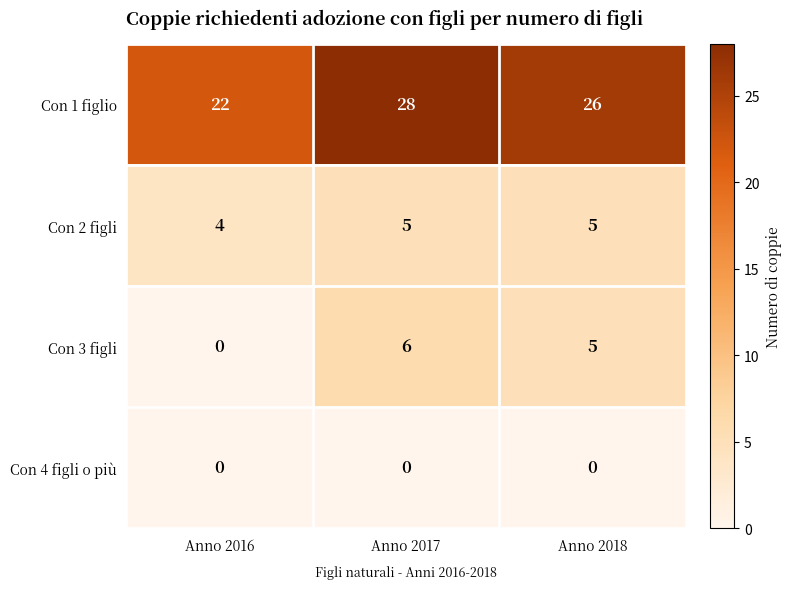

List the series in order of their peak value, highest first.

Con 1 figlio, Con 3 figli, Con 2 figli, Con 4 figli o più